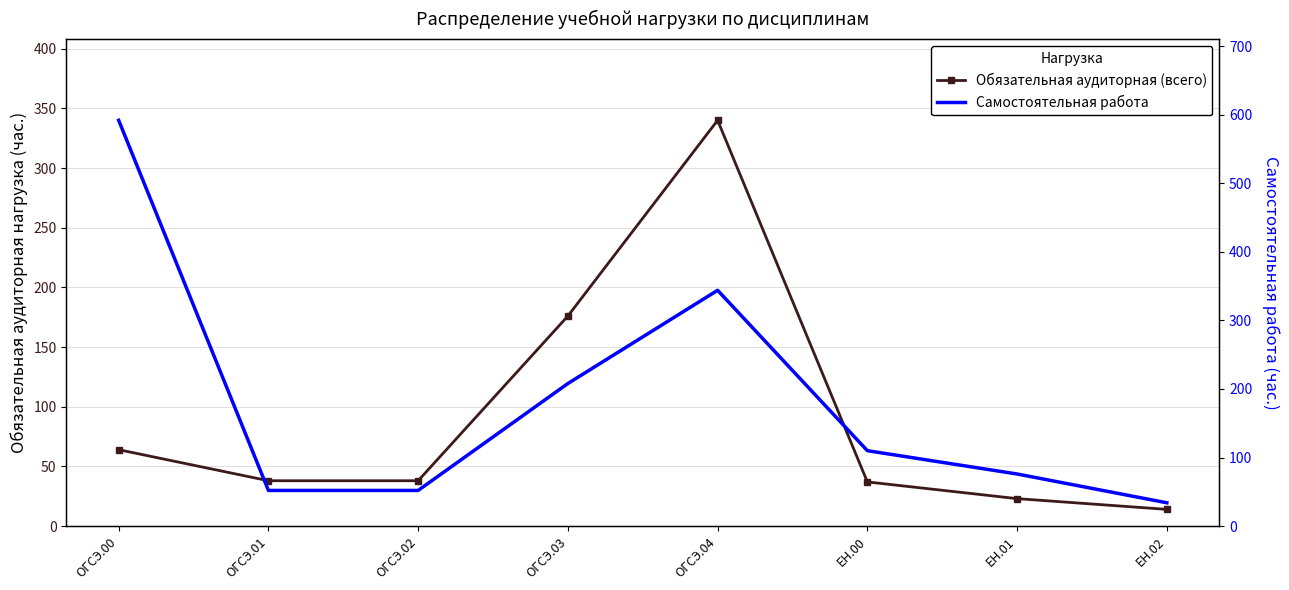

Where is the first local maximum for Обязательная аудиторная (всего)?

ОГСЭ.04